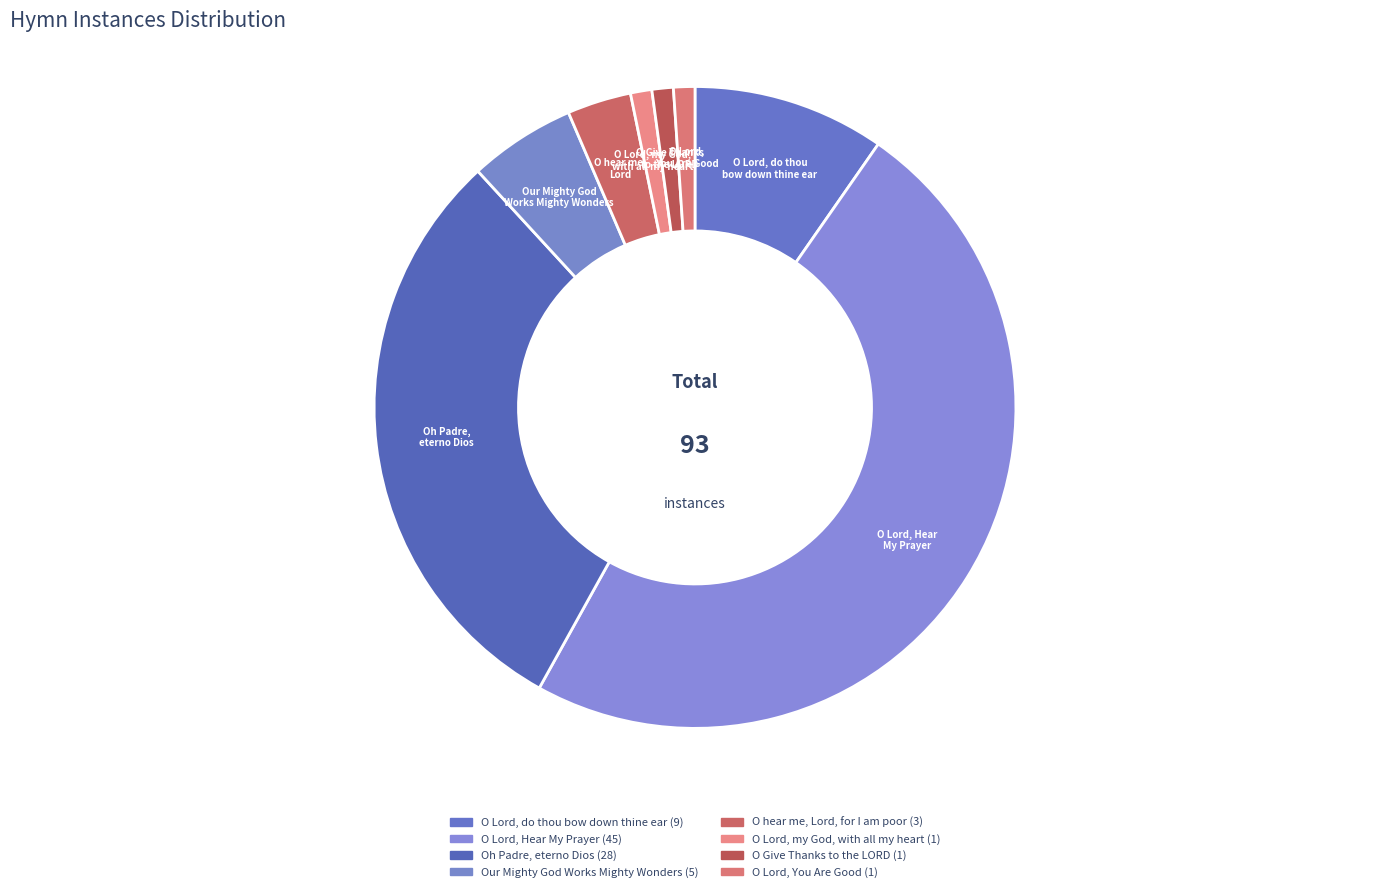

True or false: O Lord, Hear My Prayer accounts for 40% of the total.

False